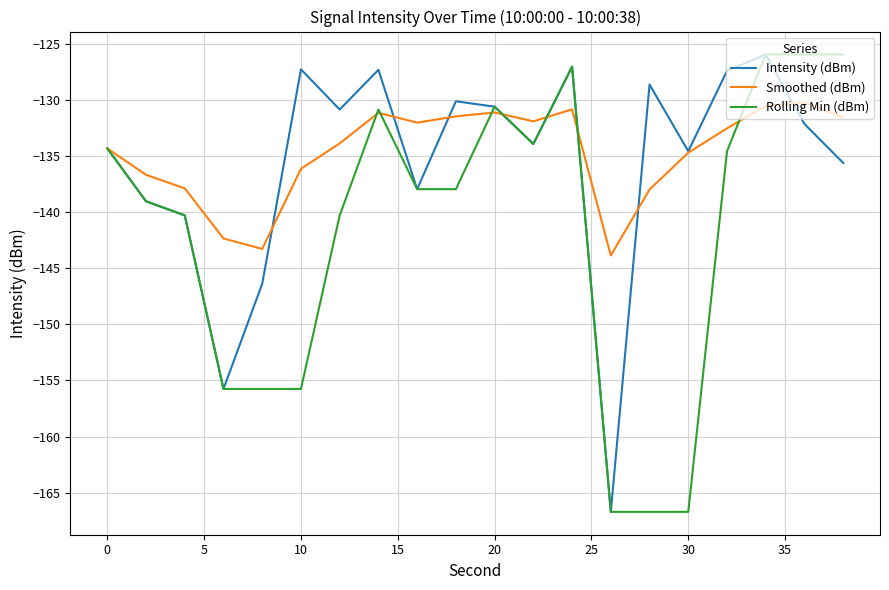

How many lines are shown in the chart?

3